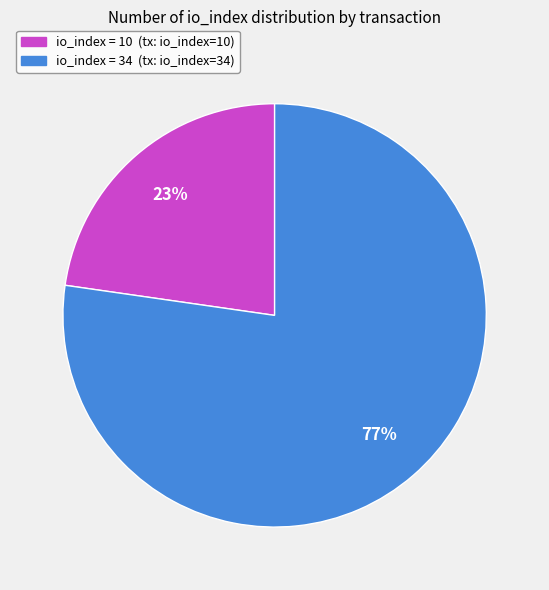

Count the number of slices in the pie.

2